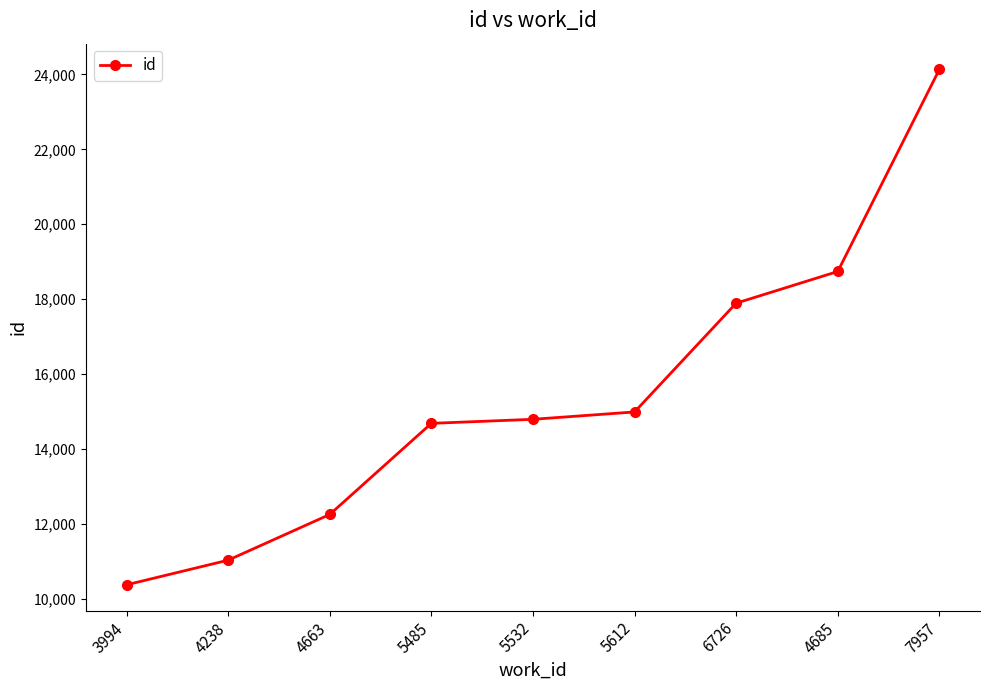

The chart shows a value of 11042 at 4238. True or false?

True